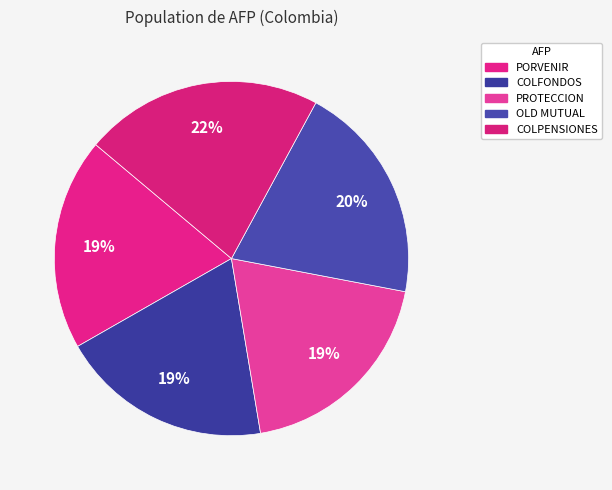

How many slices are in this pie chart?

5